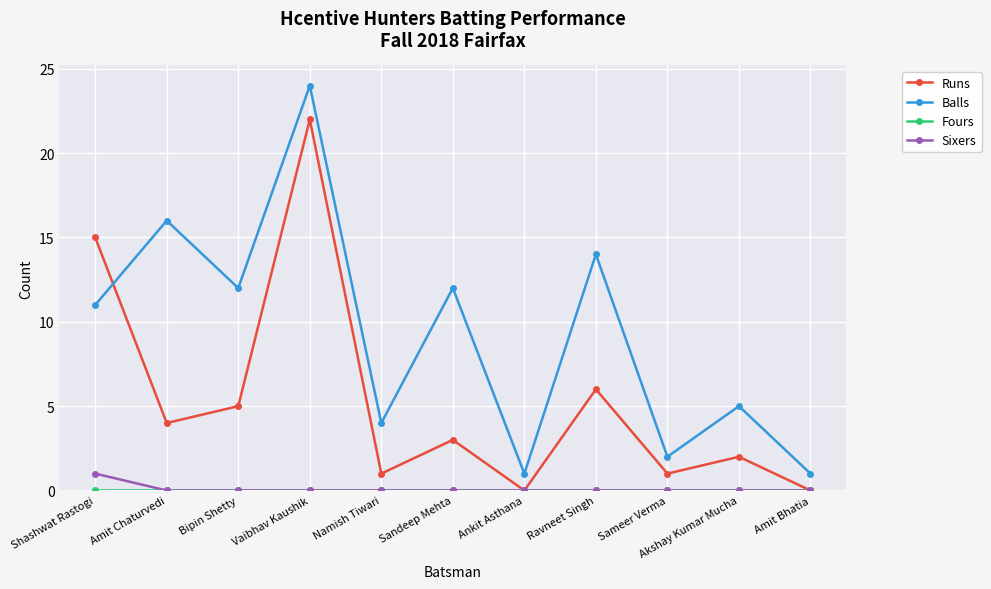

True or false: Balls and Sixers intersect in this chart.

False